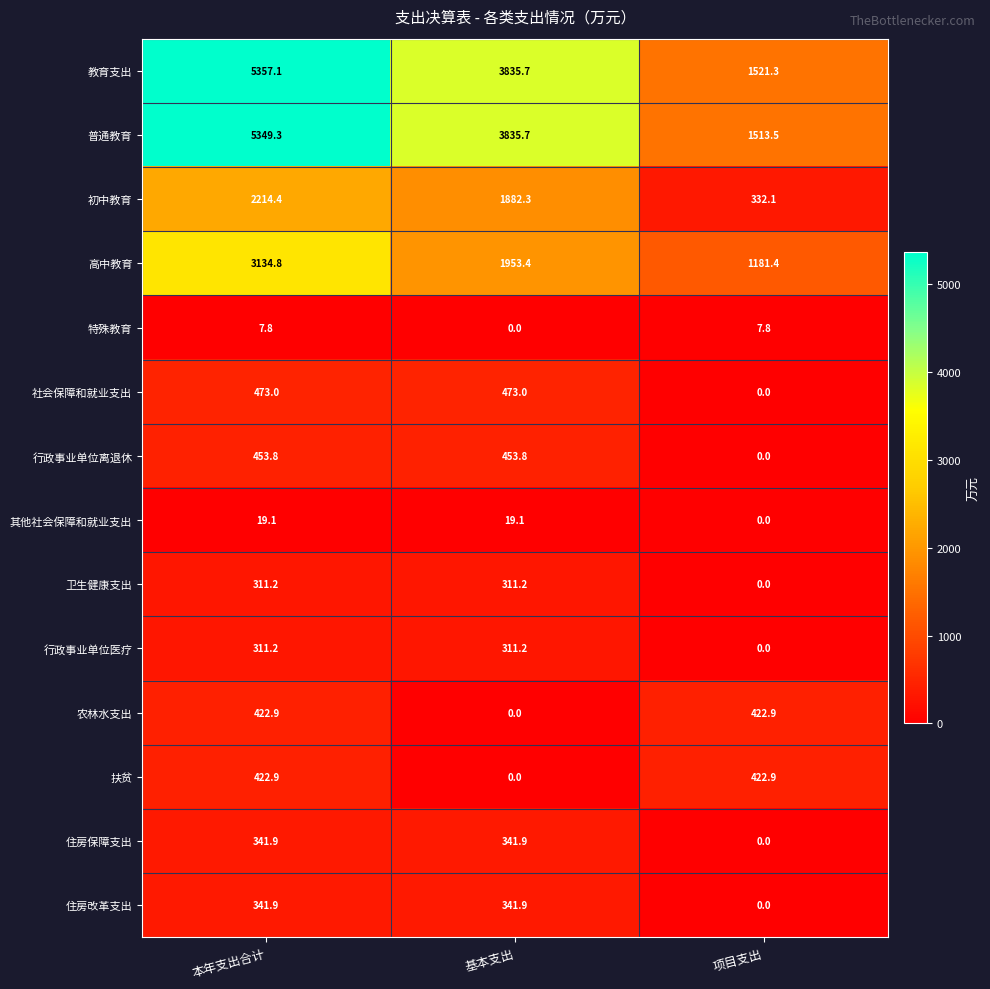

What is the greatest value displayed?

5357.1